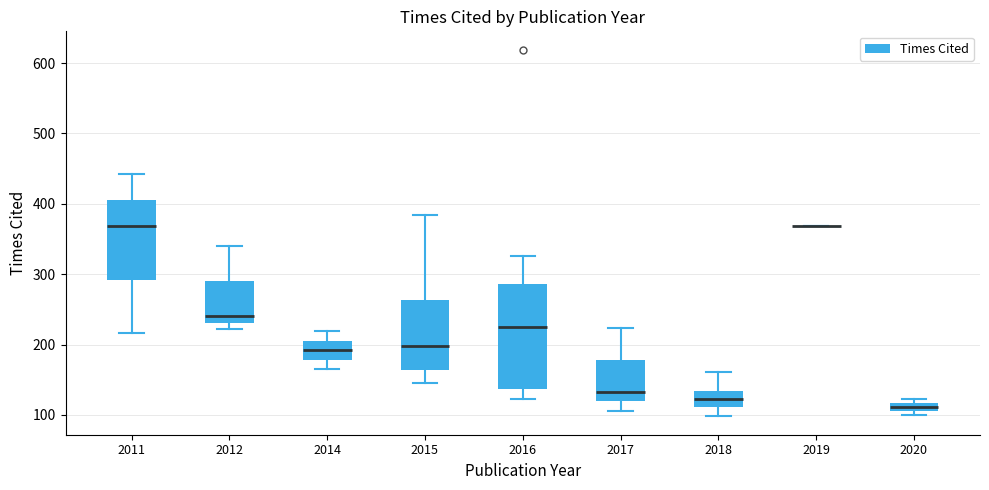

Which box is the tallest, from its lower edge to its upper edge?

2016